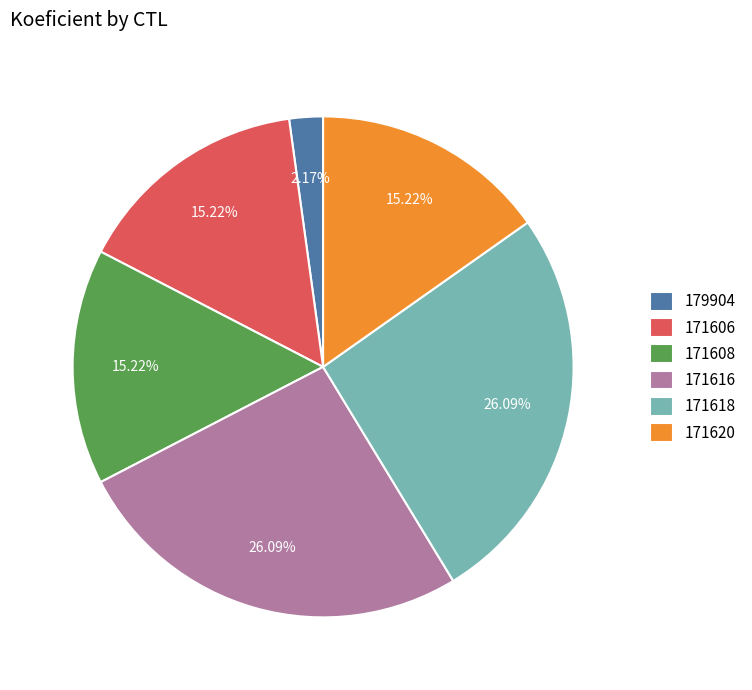

Combined, do 171618 and 171608 account for over 50%?

No